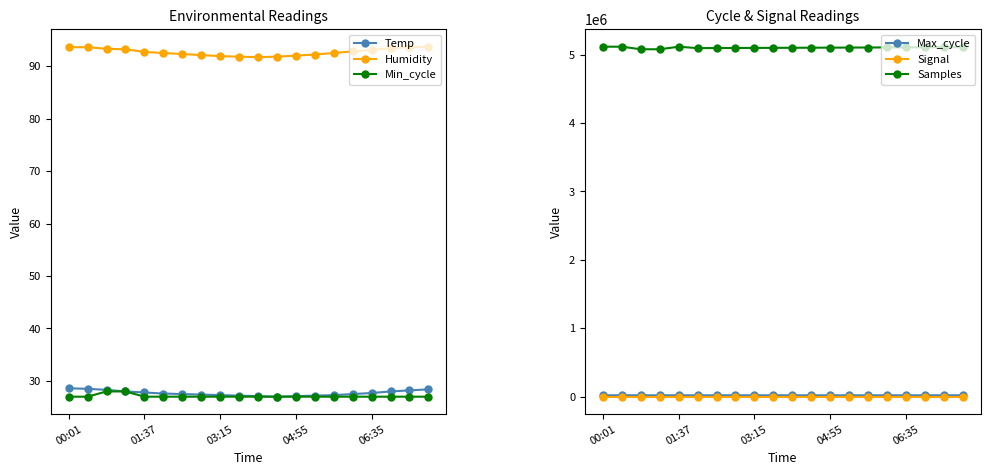

Reading right to left, transcribe all the data shown in this chart.

Temp: 28.4	28.2	28.0	27.7	27.5	27.3	27.2	27.1	27.0	27.1	27.2	27.3	27.4	27.5	27.6	27.8	28.0	28.3	28.5	28.6
Humidity: 93.7	93.6	93.4	93.1	92.8	92.5	92.2	92.0	91.8	91.7	91.8	91.9	92.1	92.3	92.5	92.7	93.2	93.3	93.6	93.6
Min_cycle: 27.0	27.0	27.0	27.0	27.0	27.0	27.0	27.0	27.0	27.0	27.0	27.0	27.0	27.0	27.0	27.0	28.0	28.0	27.0	27.0
Max_cycle: 20025.0	20015.0	20005.0	19995.0	19985.0	19975.0	19965.0	19955.0	19945.0	19935.0	19920.0	19940.0	19930.0	19960.0	19950.0	20010.0	19942.0	20267.0	20428.0	19928.0
Signal: -78.0	-78.0	-79.0	-78.0	-78.0	-78.0	-78.0	-79.0	-78.0	-78.0	-78.0	-78.0	-79.0	-78.0	-78.0	-78.0	-78.0	-78.0	-79.0	-79.0
Samples: 5108000.0	5107000.0	5106000.0	5105000.0	5104000.0	5103000.0	5102000.0	5101000.0	5100000.0	5099000.0	5098000.0	5097000.0	5096000.0	5095000.0	5094000.0	5114232.0	5077044.0	5077407.0	5114927.0	5114686.0